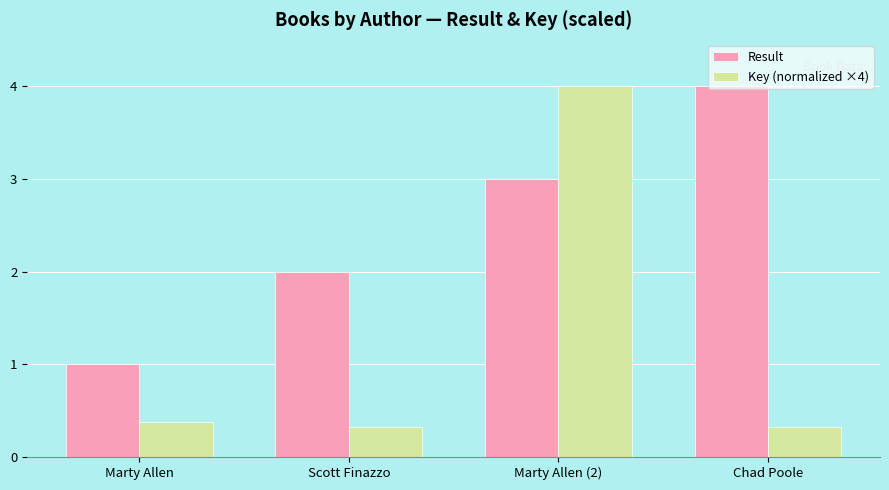

Reading left to right, extract all data points from this chart.

Result: 1.0	2.0	3.0	4.0
Key (normalized ×4): 0.4	0.3	4.0	0.3